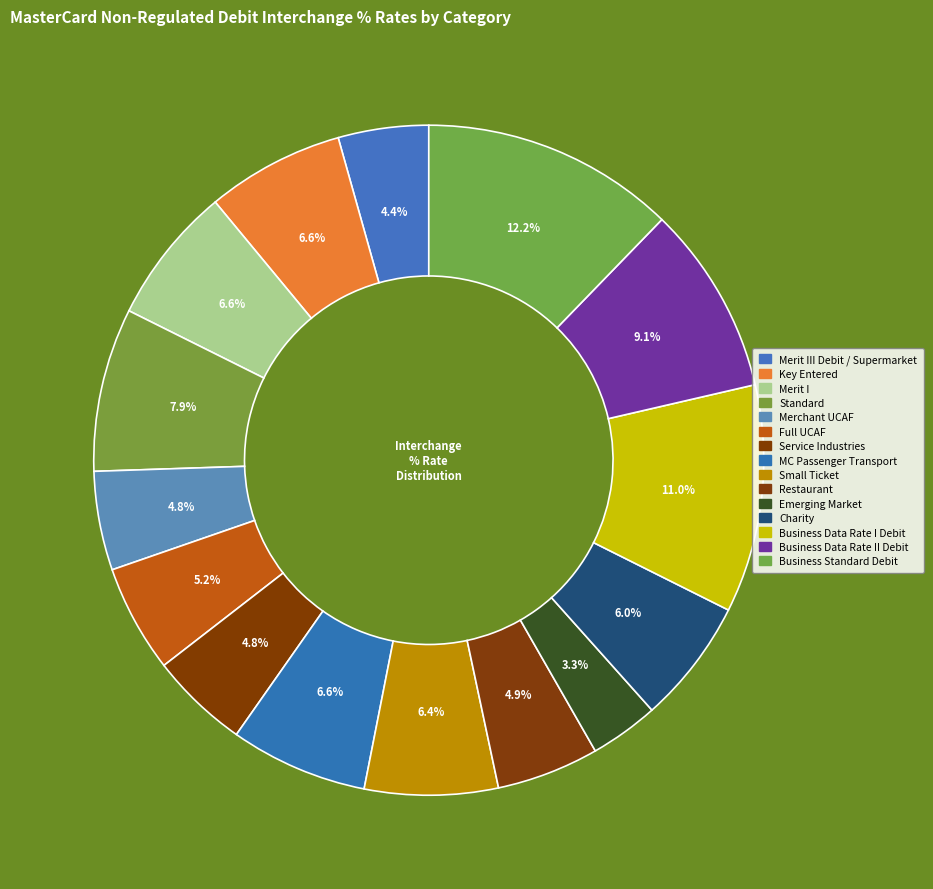

How many slices are in this pie chart?

15